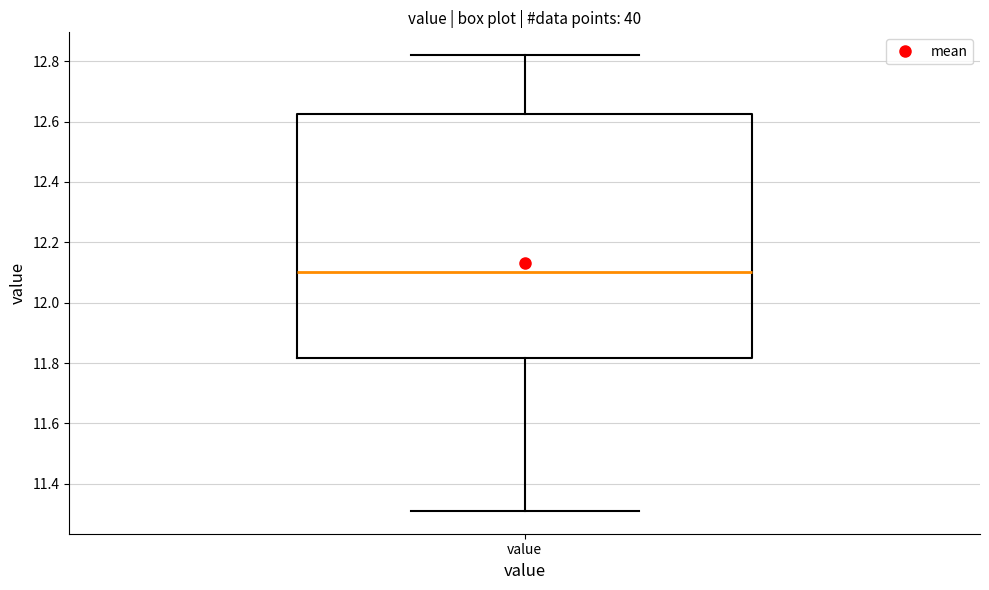

Read this box plot against the y-axis: the position of the median line, the range covered by the box, and the ends of both whiskers. The values are not printed on the chart, so give them approximately, as read against the axis.

median 12.10, box 11.82 to 12.62, whiskers 11.32 to 12.82